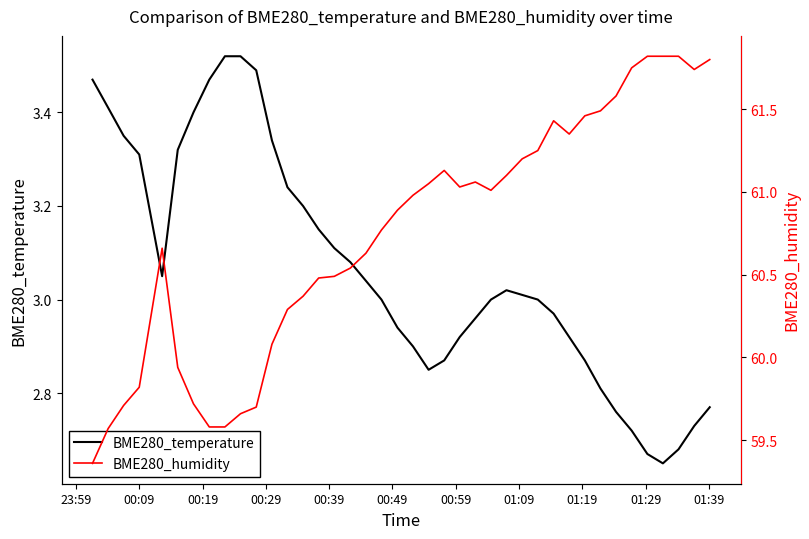

How many interior local valleys does the BME280_temperature series have?

3